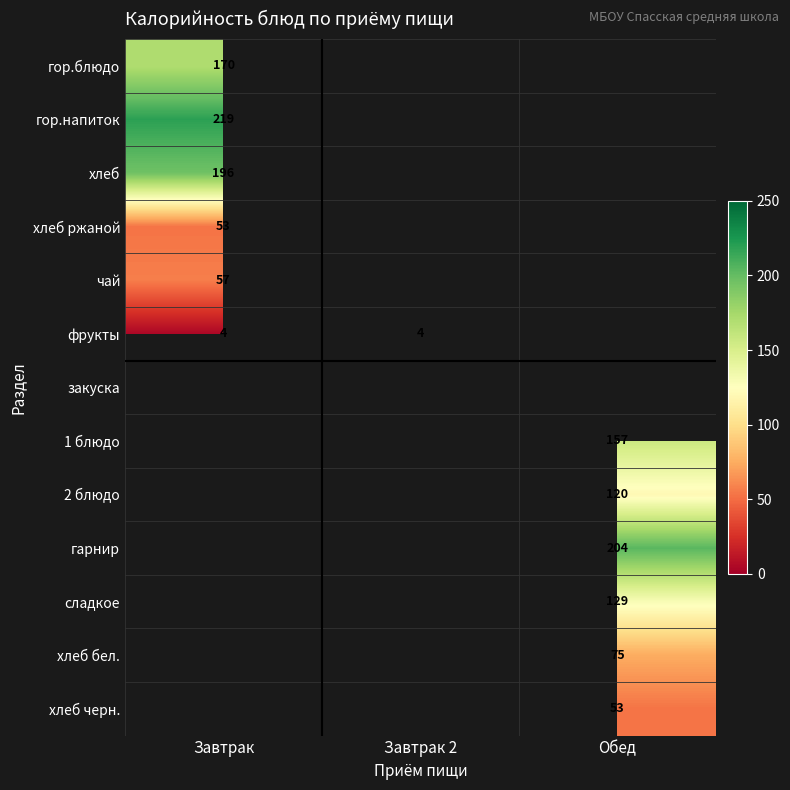

How many series are shown in this chart?

13